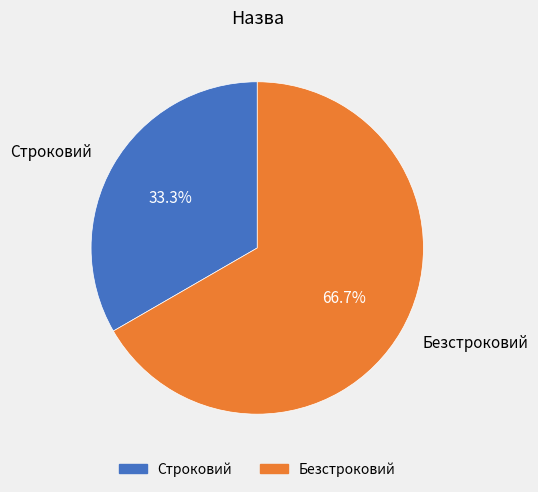

Does Безстроковий account for over 50% of the chart?

Yes